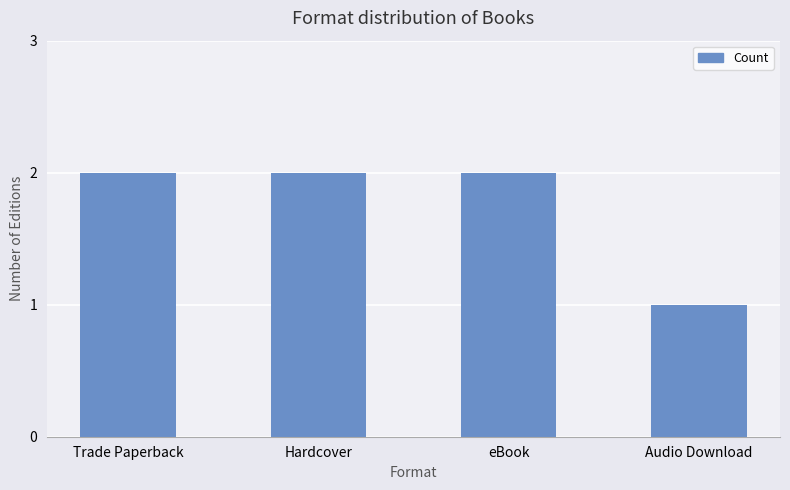

Where is the data nearest to the value 1?

Audio Download